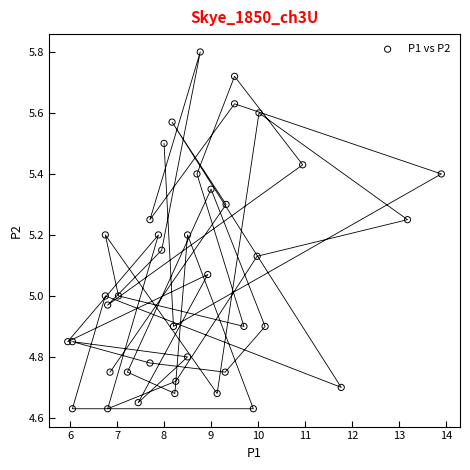

What is the range of X values (max minus min)?

8.0